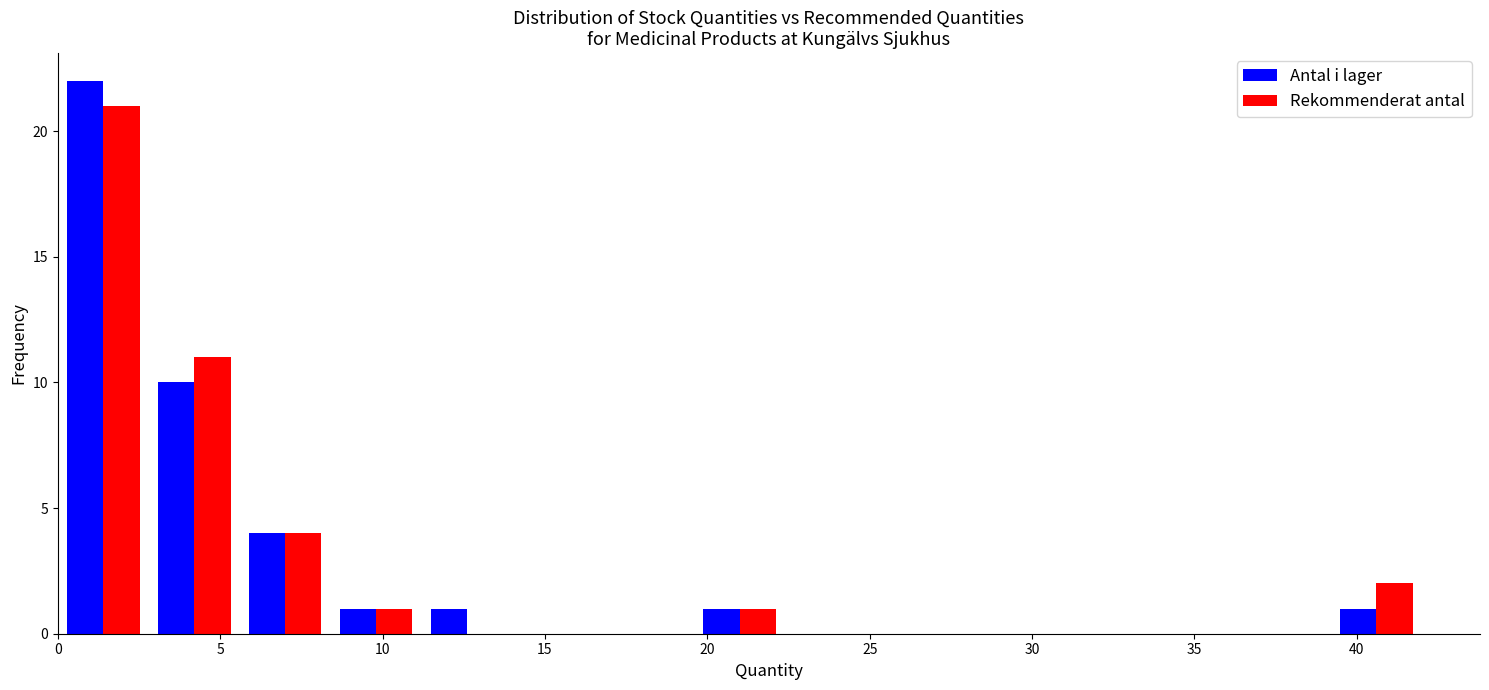

In the Antal i lager series, which range on the x-axis has the tallest bar?

0.0 to 2.8